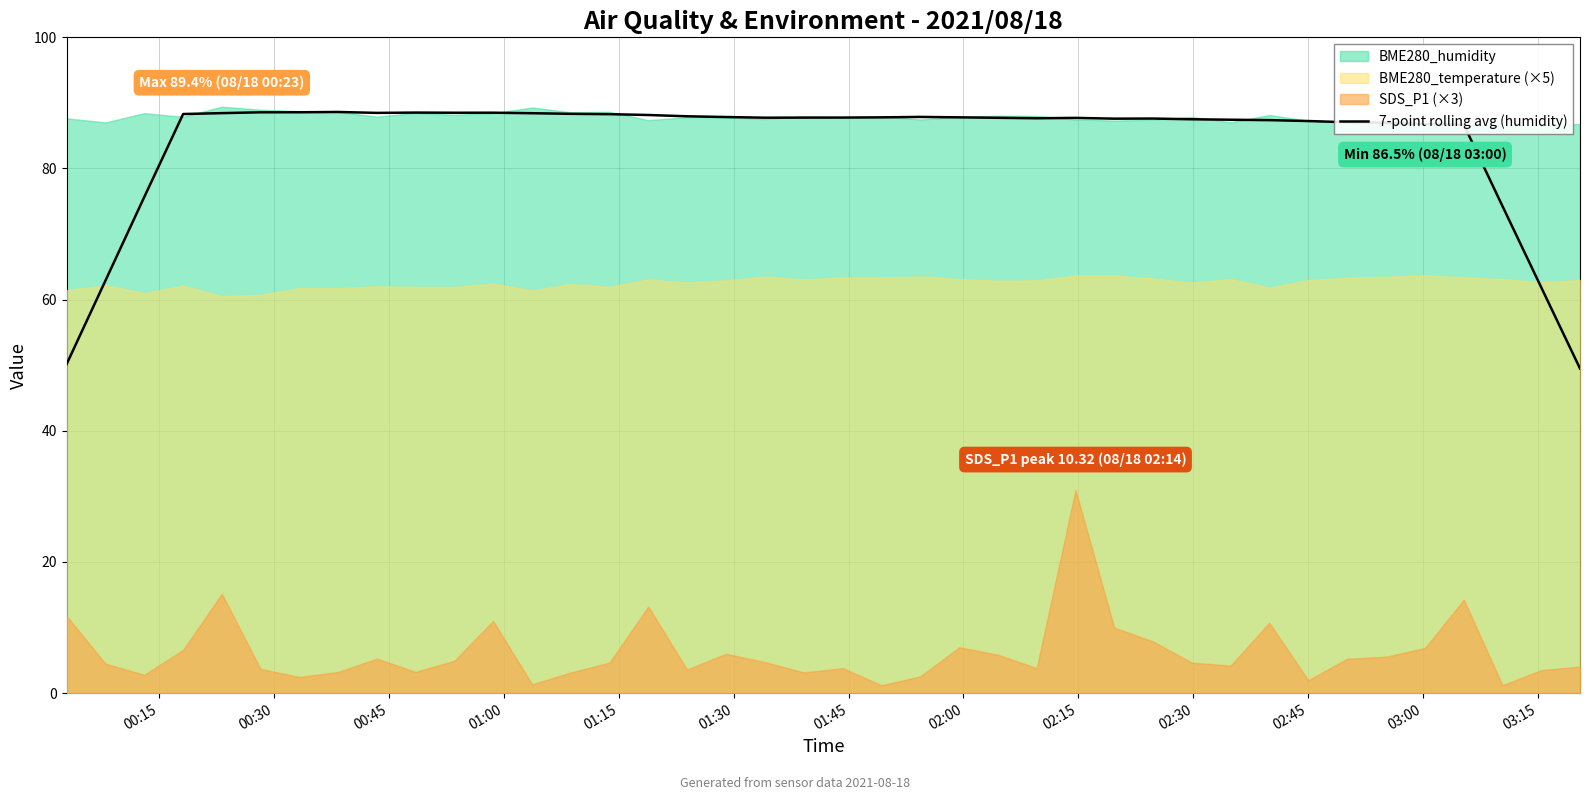

What is the highest value of the 7-point rolling avg (humidity) series?

88.6